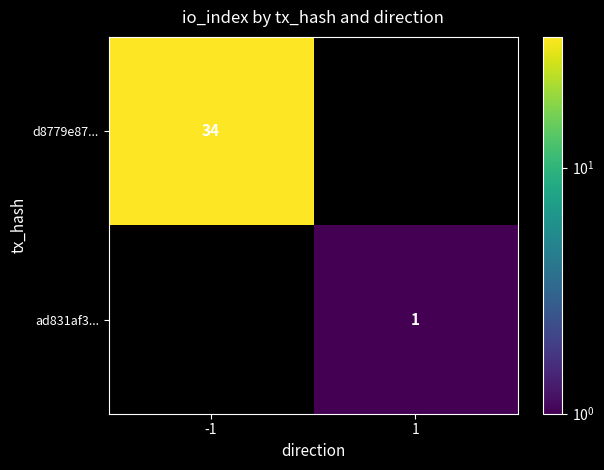

The ad831af3... series shows 1 at 1. True or false?

True